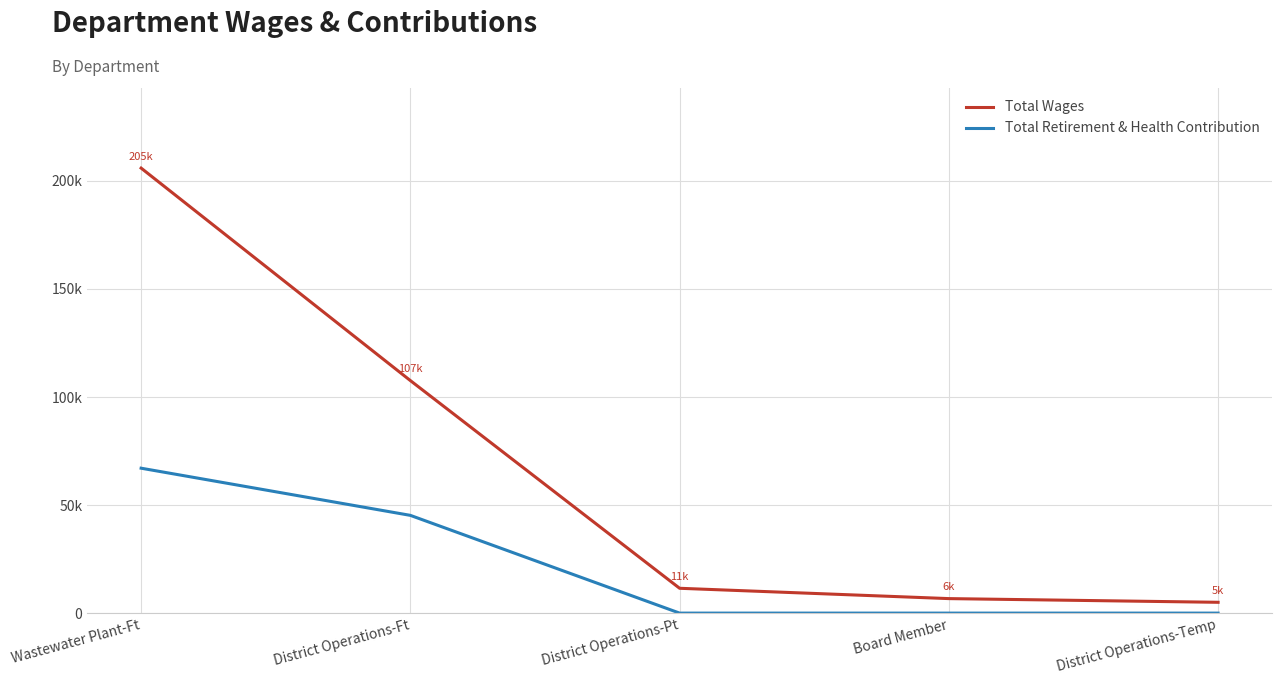

True or false: Total Retirement & Health Contribution and Total Wages cross at least once.

False